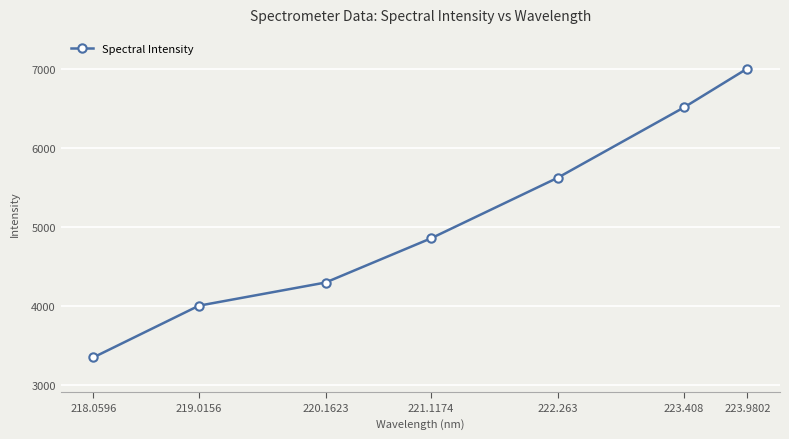

At which label does the data first exceed 4858?

221.1174